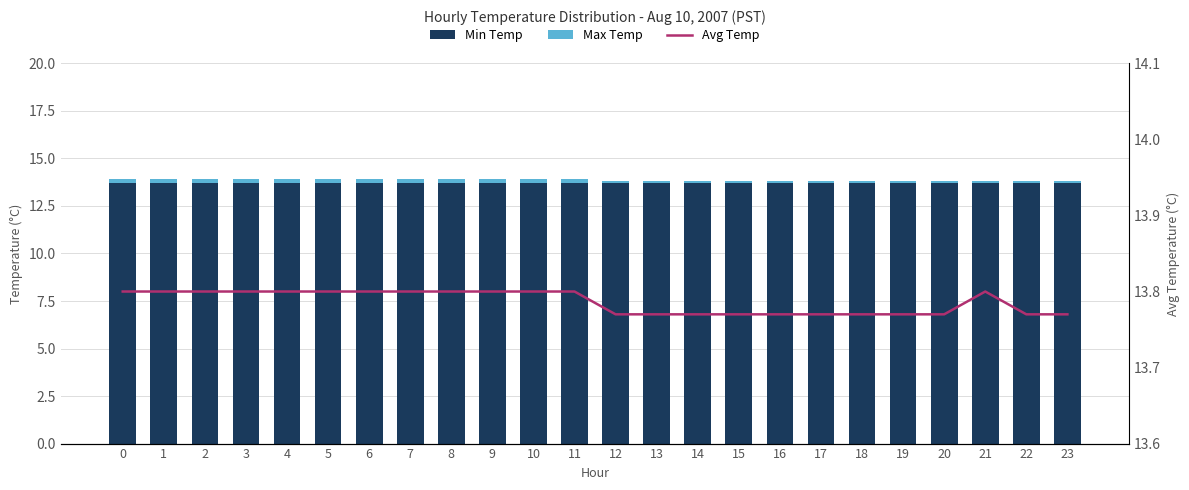

Reading left to right, what are all the values shown in this chart?

Min Temp: 0=13.7	1=13.7	2=13.7	3=13.7	4=13.7	5=13.7	6=13.7	7=13.7	8=13.7	9=13.7	10=13.7	11=13.7	12=13.7	13=13.7	14=13.7	15=13.7	16=13.7	17=13.7	18=13.7	19=13.7	20=13.7	21=13.7	22=13.7	23=13.7
Max Temp: 0=0.2	1=0.2	2=0.2	3=0.2	4=0.2	5=0.2	6=0.2	7=0.2	8=0.2	9=0.2	10=0.2	11=0.2	12=0.1	13=0.1	14=0.1	15=0.1	16=0.1	17=0.1	18=0.1	19=0.1	20=0.1	21=0.1	22=0.1	23=0.1
Avg Temp: 0=13.8	1=13.8	2=13.8	3=13.8	4=13.8	5=13.8	6=13.8	7=13.8	8=13.8	9=13.8	10=13.8	11=13.8	12=13.8	13=13.8	14=13.8	15=13.8	16=13.8	17=13.8	18=13.8	19=13.8	20=13.8	21=13.8	22=13.8	23=13.8